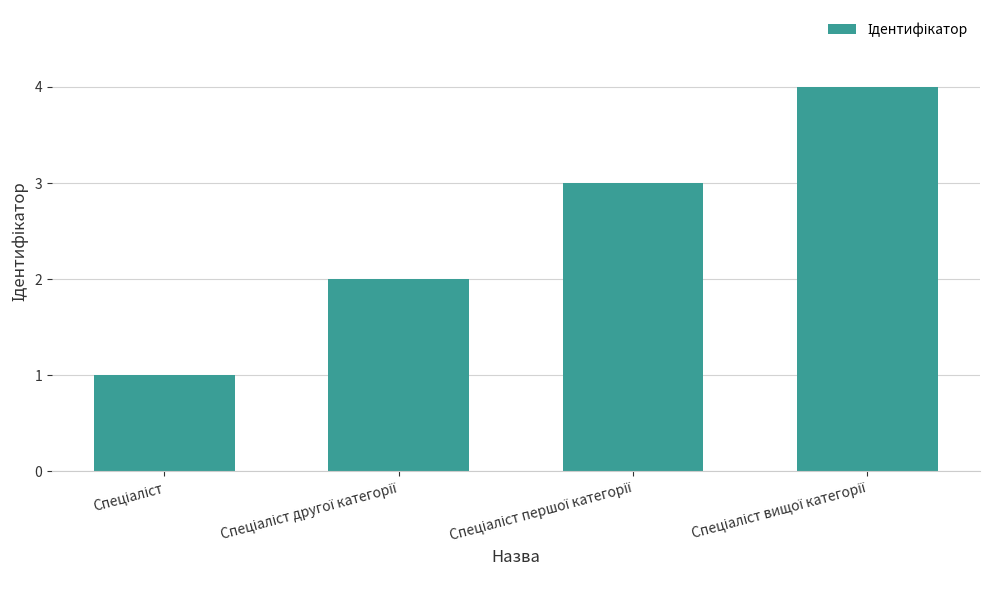

What is the sum of all values?

10